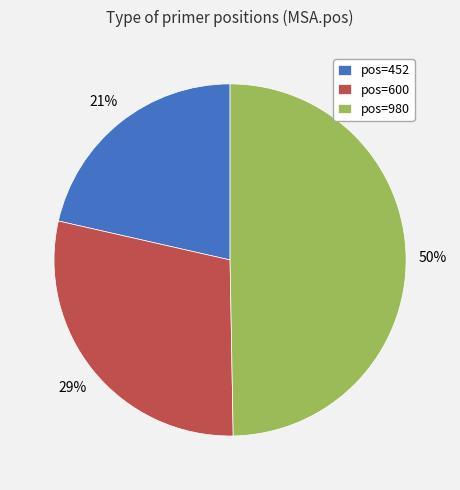

Which slice is the smallest?

pos=452